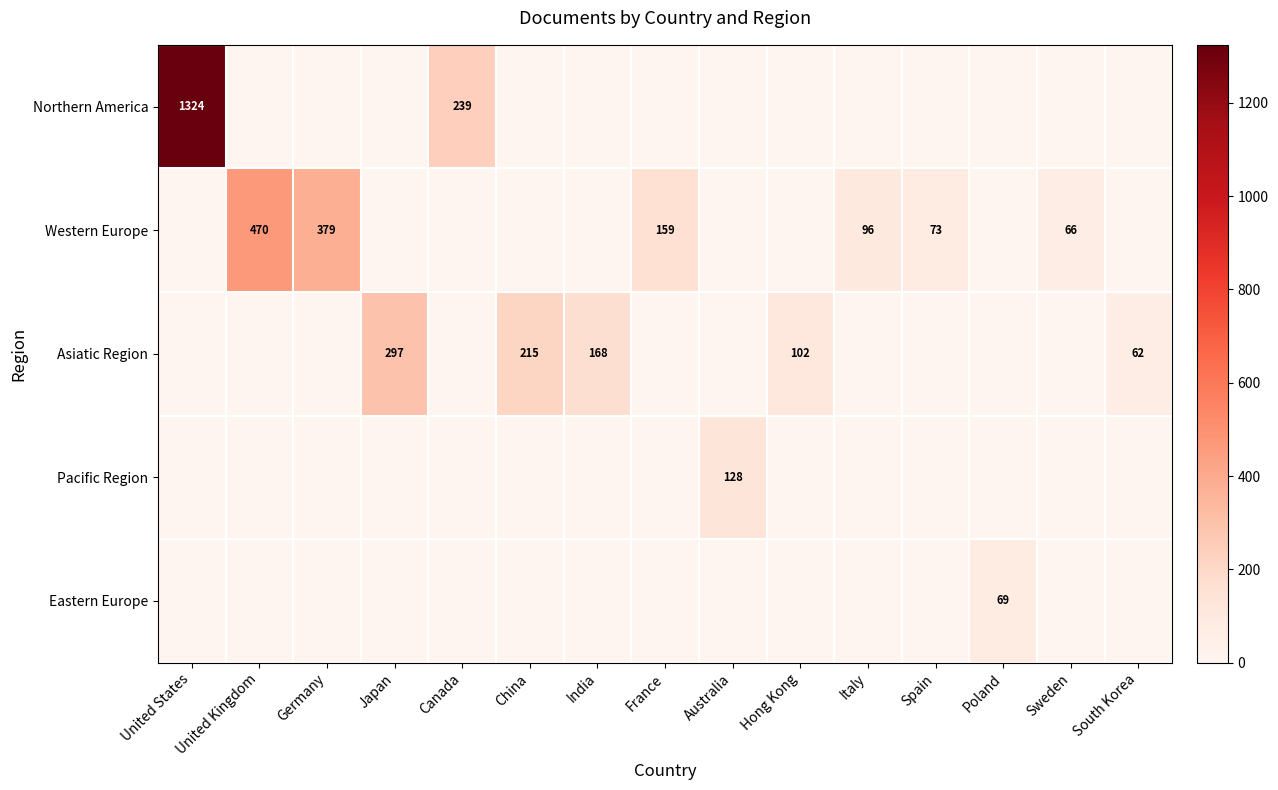

The value of Western Europe at France is 217. True or false?

False